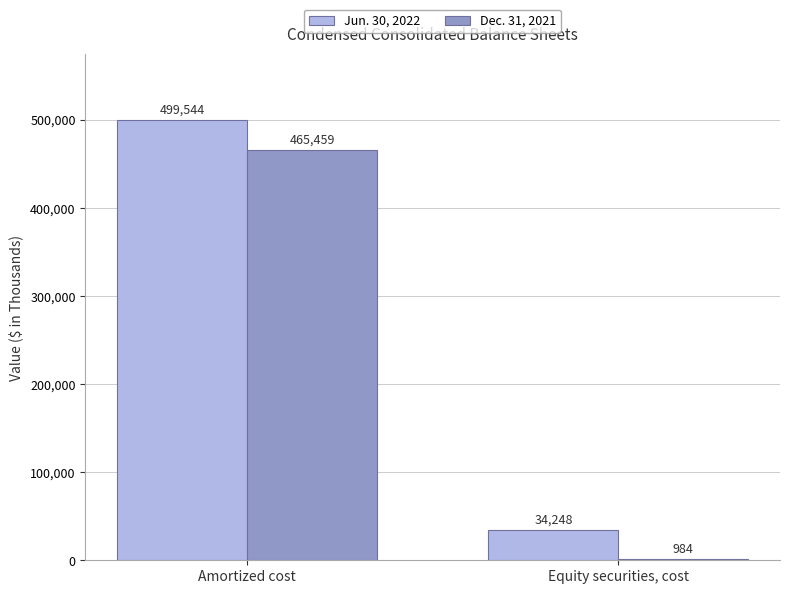

The Jun. 30, 2022 series shows 34248 at Equity securities, cost. True or false?

True